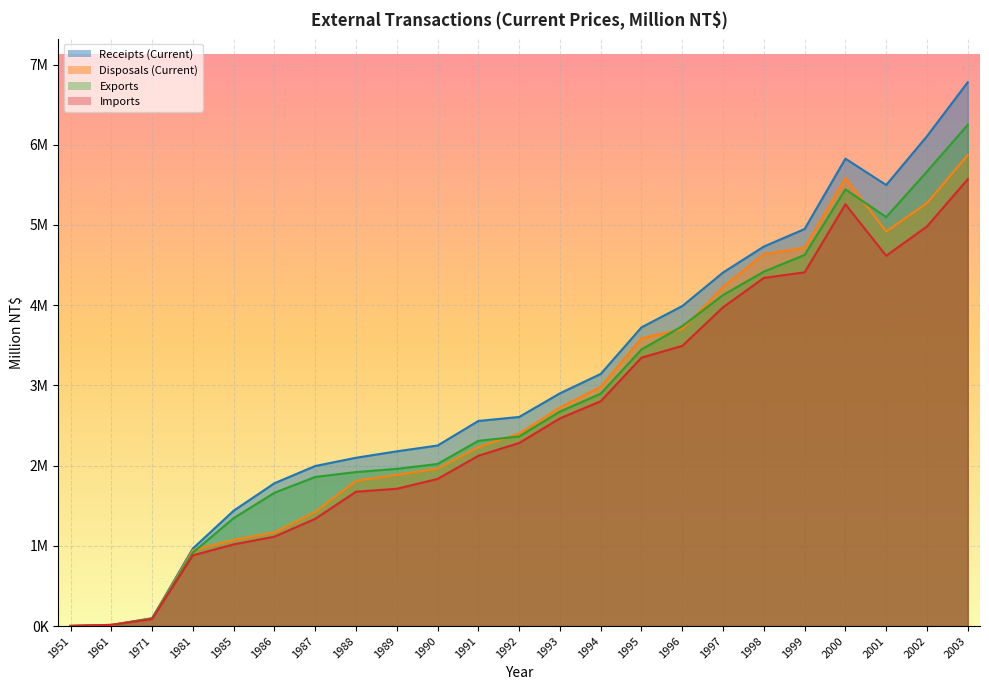

Reading left to right, what are all the values shown in this chart?

Receipts (Current): 1951=2014	1961=13935	1971=98389	1981=967279	1985=1438208	1986=1780523	1987=1995339	1988=2098306	1989=2178157	1990=2250753	1991=2556681	1992=2606776	1993=2901572	1994=3143039	1995=3724089	1996=3989211	1997=4407750	1998=4731513	1999=4949870	2000=5827008	2001=5498650	2002=6107401	2003=6780174
Disposals (Current): 1951=1862	1961=15046	1971=91567	1981=945044	1985=1073883	1986=1168249	1987=1422564	1988=1811193	1989=1884618	1990=1963009	1991=2230942	1992=2400204	1993=2724418	1994=2981966	1995=3588379	1996=3702549	1997=4229393	1998=4637016	1999=4718867	2000=5585333	2001=4919521	2002=5272464	2003=5872537
Exports: 1951=1257	1961=9803	1971=93776	1981=917245	1985=1345612	1986=1661598	1987=1859110	1988=1919625	1989=1959957	1990=2020737	1991=2309420	1992=2363843	1993=2674195	1994=2897685	1995=3448460	1996=3738767	1997=4127263	1998=4418599	1999=4627041	2000=5444410	2001=5098642	2002=5666553	2003=6248779
Imports: 1951=1836	1961=14768	1971=87288	1981=881965	1985=1018166	1986=1114330	1987=1336867	1988=1674910	1989=1711467	1990=1834190	1991=2123441	1992=2281933	1993=2588868	1994=2802859	1995=3346200	1996=3492880	1997=3974253	1998=4340093	1999=4409881	2000=5258052	2001=4616692	2002=4982001	2003=5570234